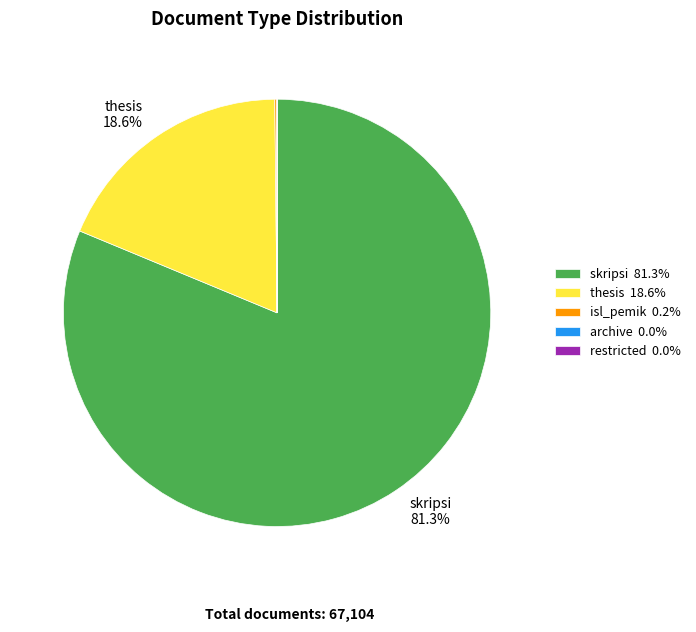

Is there a majority slice in this chart?

Yes